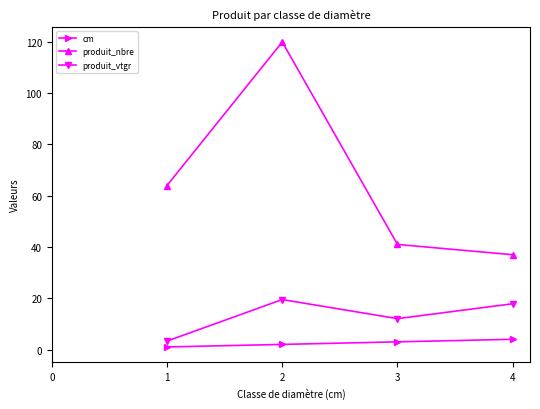

What is the highest value of the produit_nbre series?

120.0